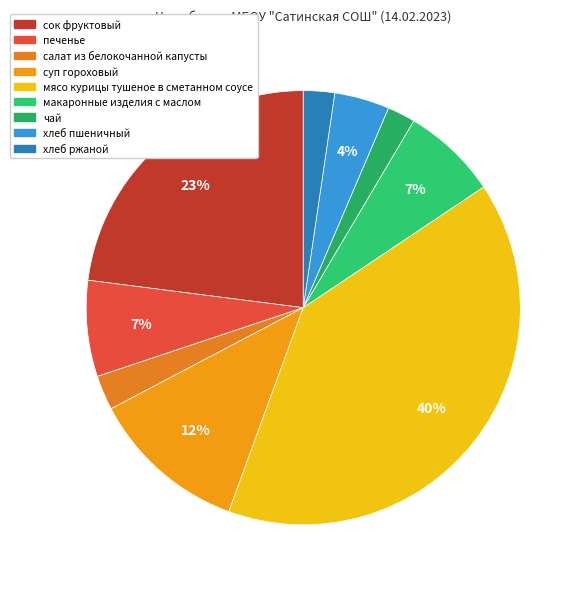

How many slices are in this pie chart?

9